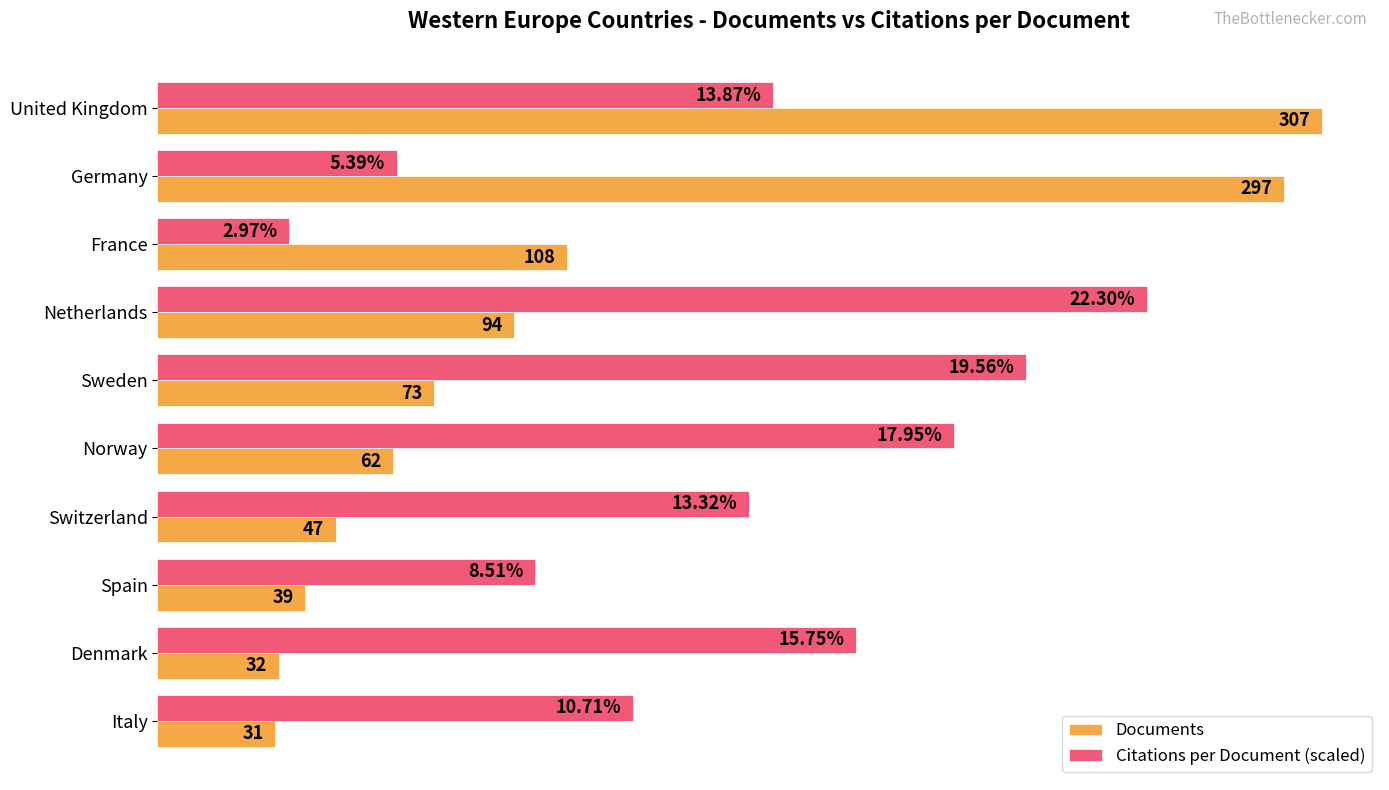

Which series has the largest range (max minus min)?

Documents